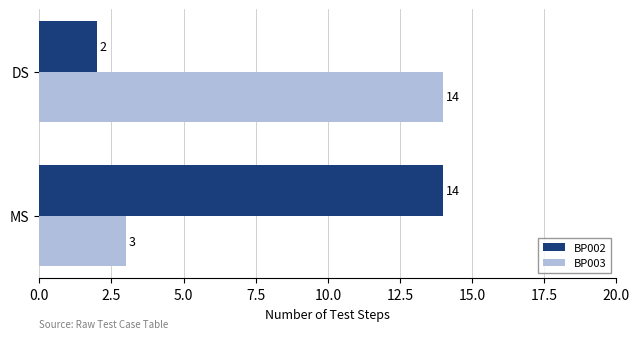

At which label does BP003 reach its peak?

DS